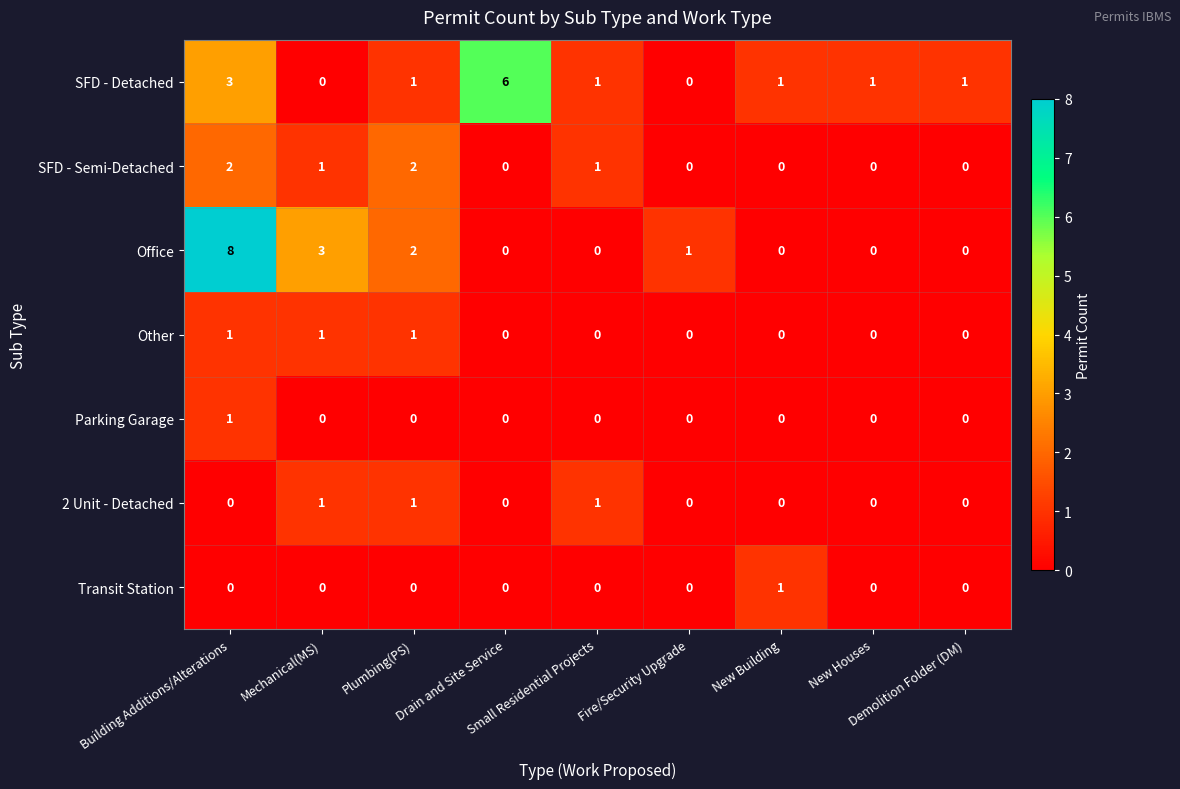

At which category is the sum across all series the highest?

Building Additions/Alterations